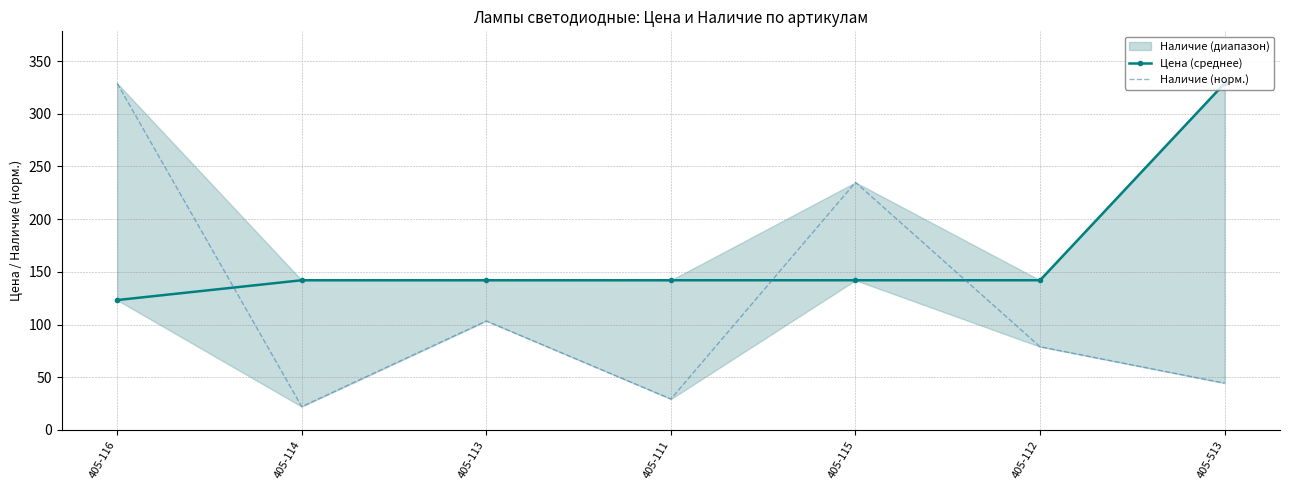

Rank the series by their average value, from lowest to highest.

Наличие (норм.), Цена (среднее)